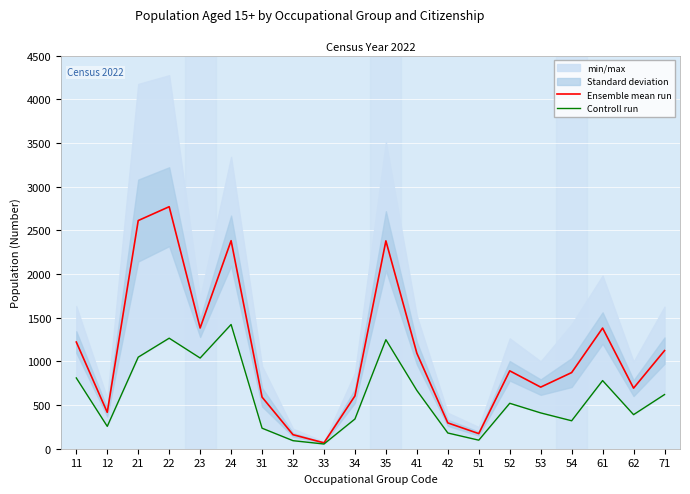

Reading right to left, list all the values displayed in this chart.

Ensemble mean run: 71=1123.0	62=693.5	61=1381.0	54=871.5	53=705.0	52=891.5	51=173.0	42=295.5	41=1093.0	35=2379.0	34=604.5	33=67.5	32=160.5	31=590.5	24=2381.0	23=1382.0	22=2770.0	21=2611.5	12=416.5	11=1221.0
Controll run: 71=620.0	62=390.0	61=780.0	54=320.0	53=410.0	52=520.0	51=98.0	42=180.0	41=667.0	35=1248.0	34=340.0	33=54.0	32=92.0	31=235.0	24=1422.0	23=1038.0	22=1265.0	21=1048.0	12=256.0	11=810.0